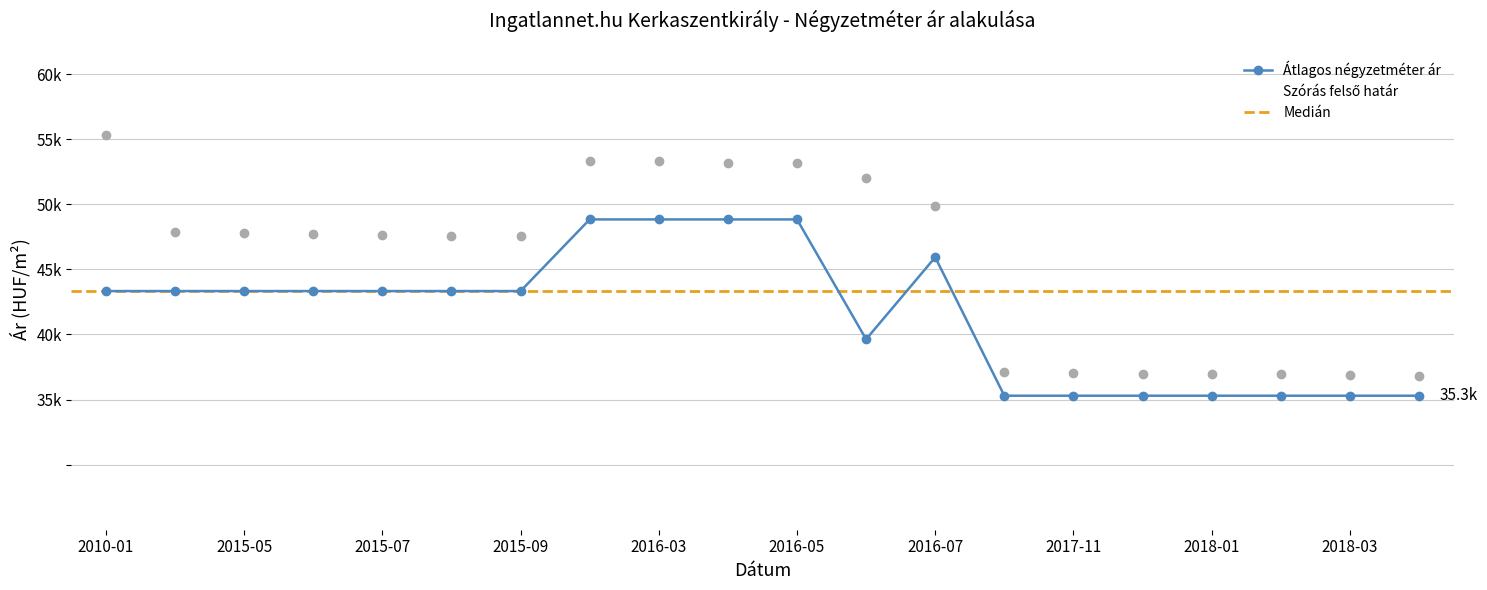

Which series has the widest spread of Y values?

Szórás felső határ